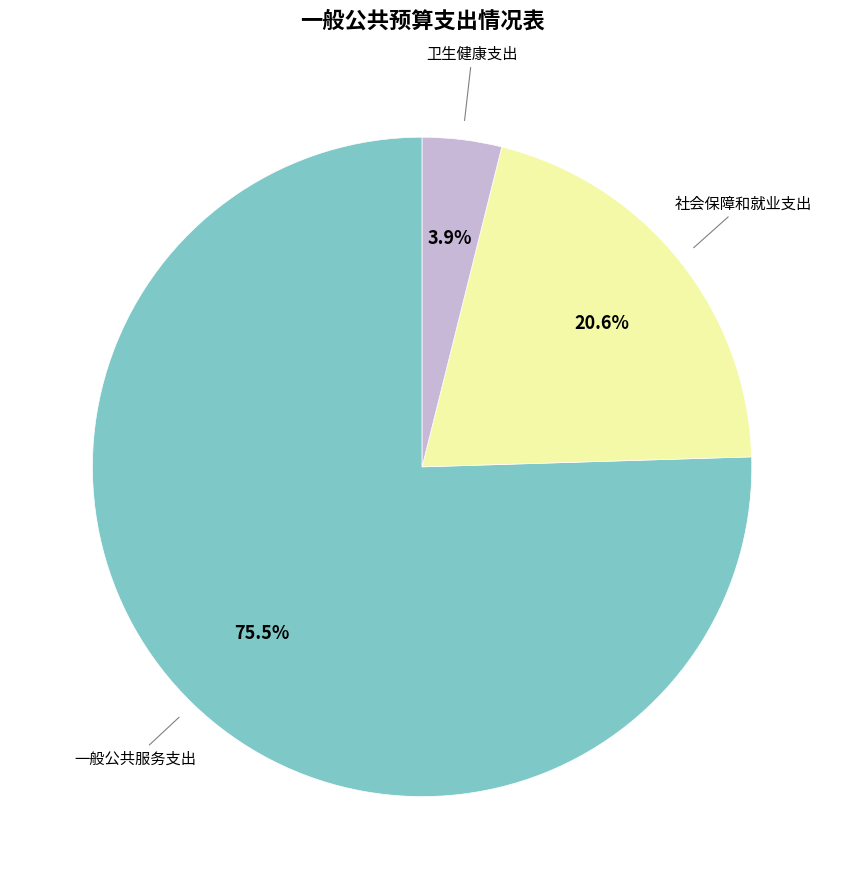

Is there any slice that represents more than half of the pie?

Yes